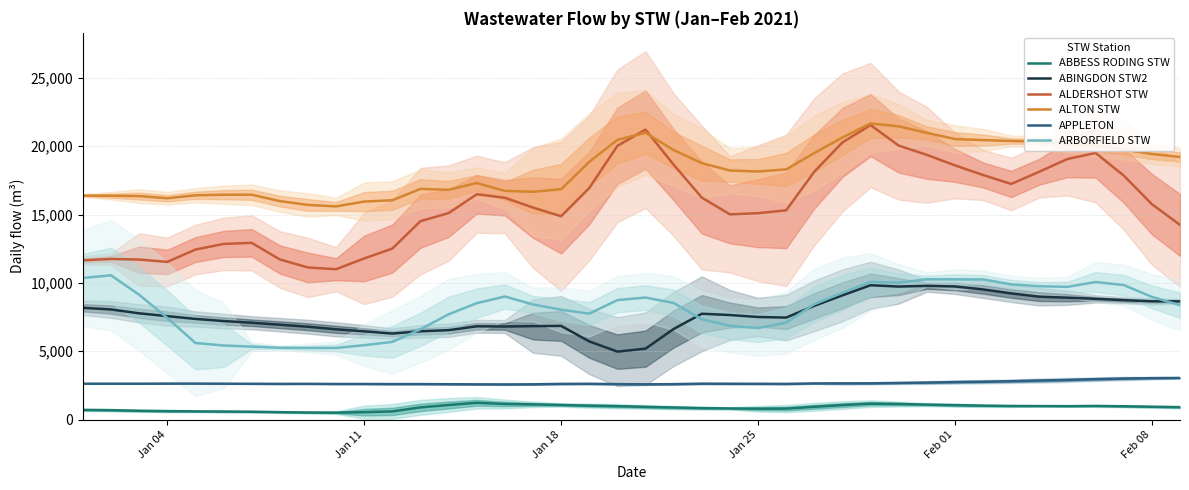

What is the greatest value displayed?

21661.3